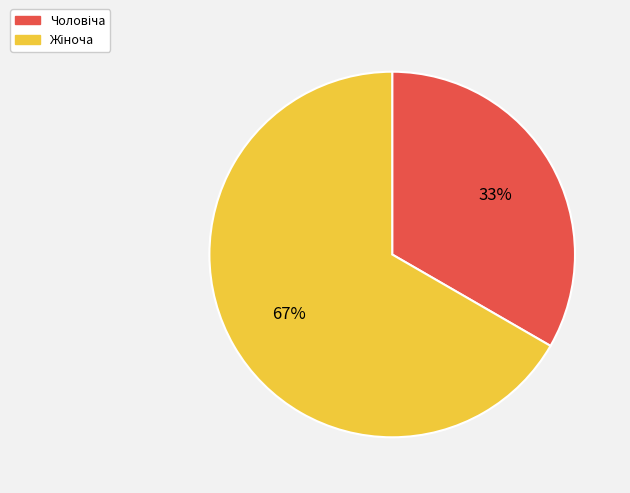

To the nearest percent, what is the average slice percentage?

50%